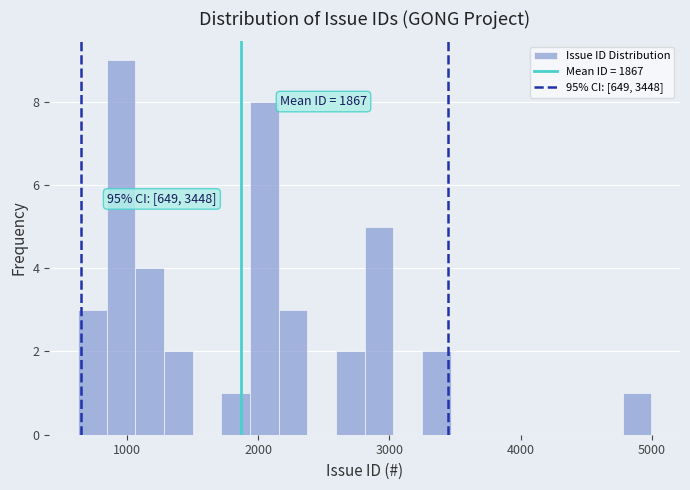

Around what value on the x-axis is the tallest bar? Give the approximate position of its centre, as read against the axis.

1000